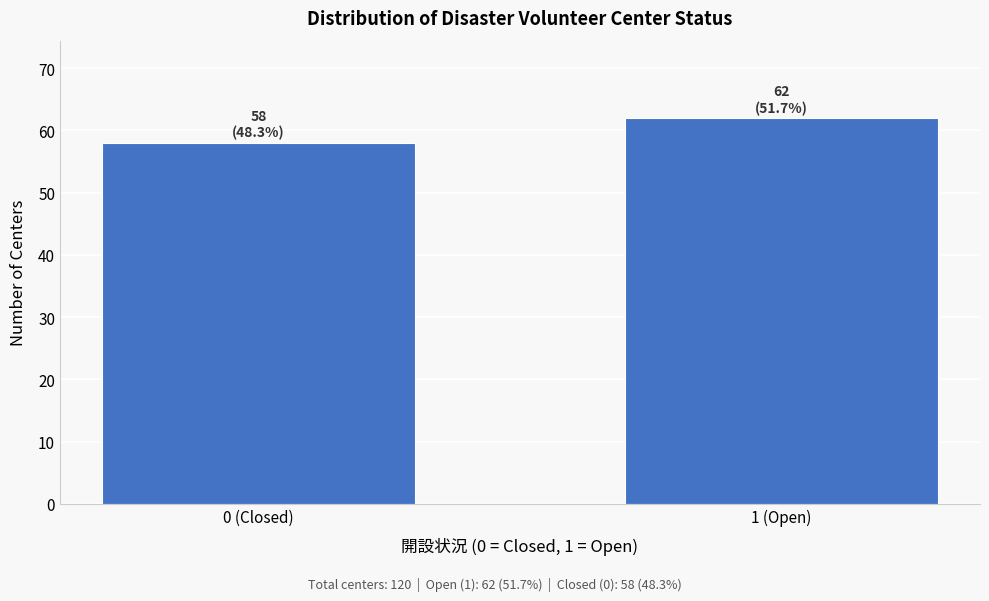

Reading left to right, what are all the values shown in this chart?

58	62